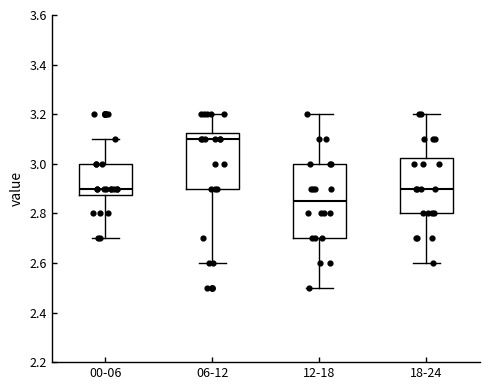

Reading left to right, transcribe this box plot: for each box, give where its median line is, the range the box spans, and where its two whiskers end, as read against the y-axis. The values are not printed on the chart, so give them approximately, as read against the axis.

00-06: median 2.90, box 2.88 to 3.00, whiskers 2.70 to 3.10
06-12: median 3.10, box 2.90 to 3.12, whiskers 2.60 to 3.20
12-18: median 2.86, box 2.70 to 3.00, whiskers 2.50 to 3.20
18-24: median 2.90, box 2.80 to 3.02, whiskers 2.60 to 3.20